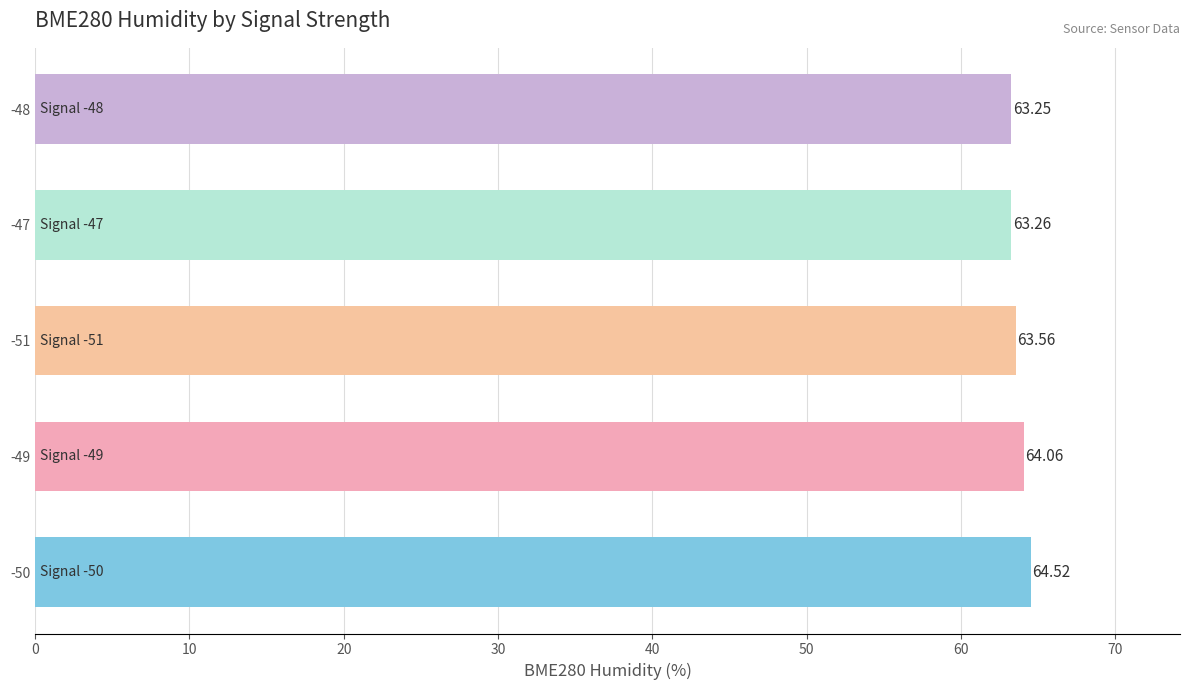

Approximately how many times larger is the value at -47 compared to -48?

1.0